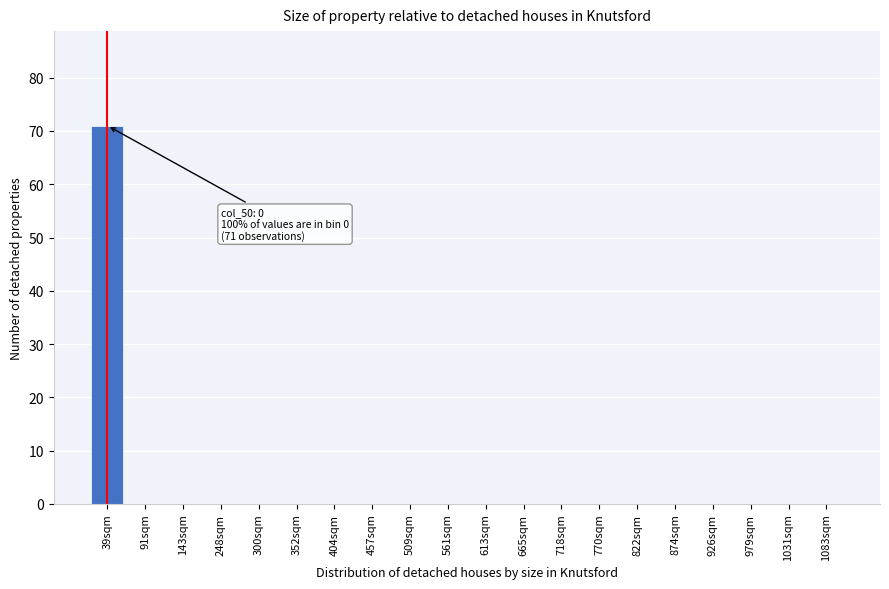

Reading left to right, list all the values displayed in this chart.

39sqm=71	91sqm=0	143sqm=0	248sqm=0	300sqm=0	352sqm=0	404sqm=0	457sqm=0	509sqm=0	561sqm=0	613sqm=0	665sqm=0	718sqm=0	770sqm=0	822sqm=0	874sqm=0	926sqm=0	979sqm=0	1031sqm=0	1083sqm=0